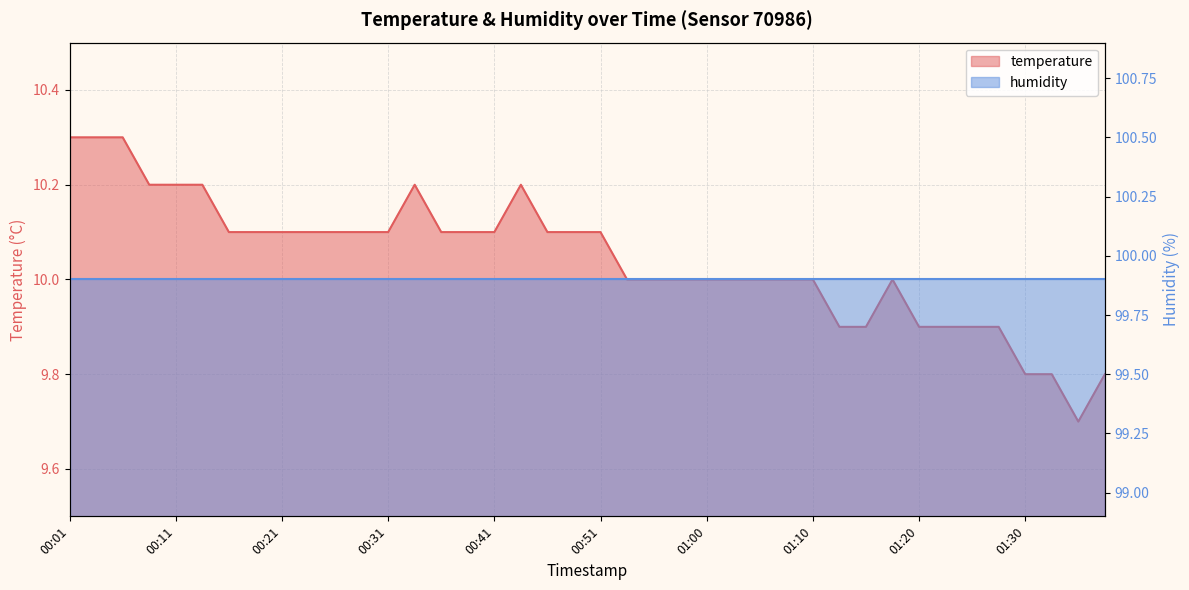

At which category does the data reach its first local valley?

01:35